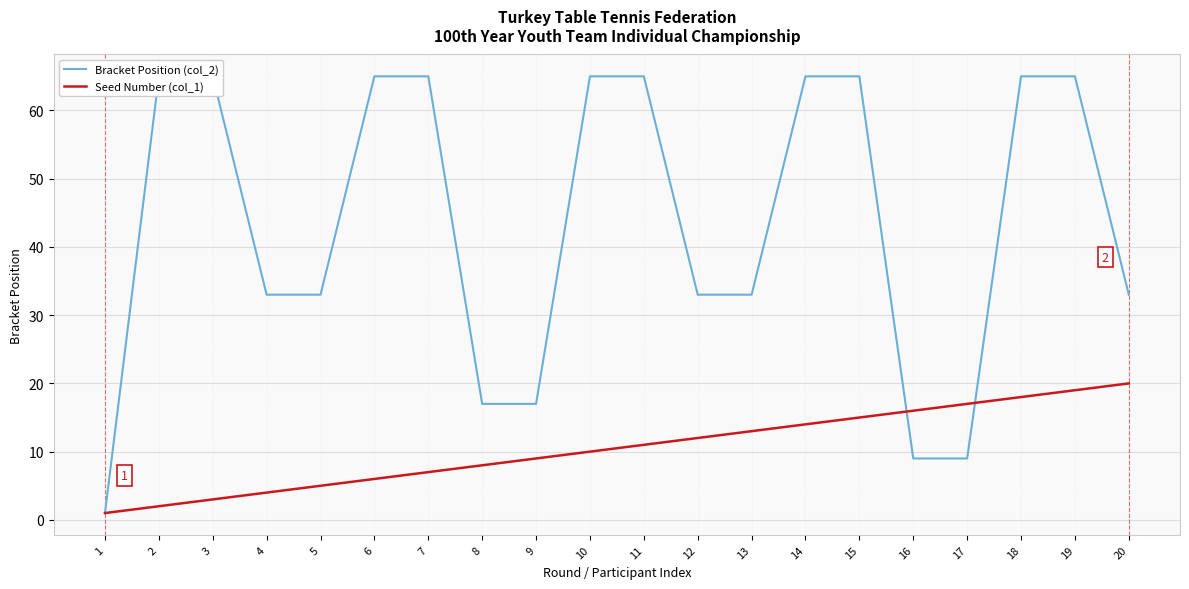

At which category is the sum across all series the highest?

19